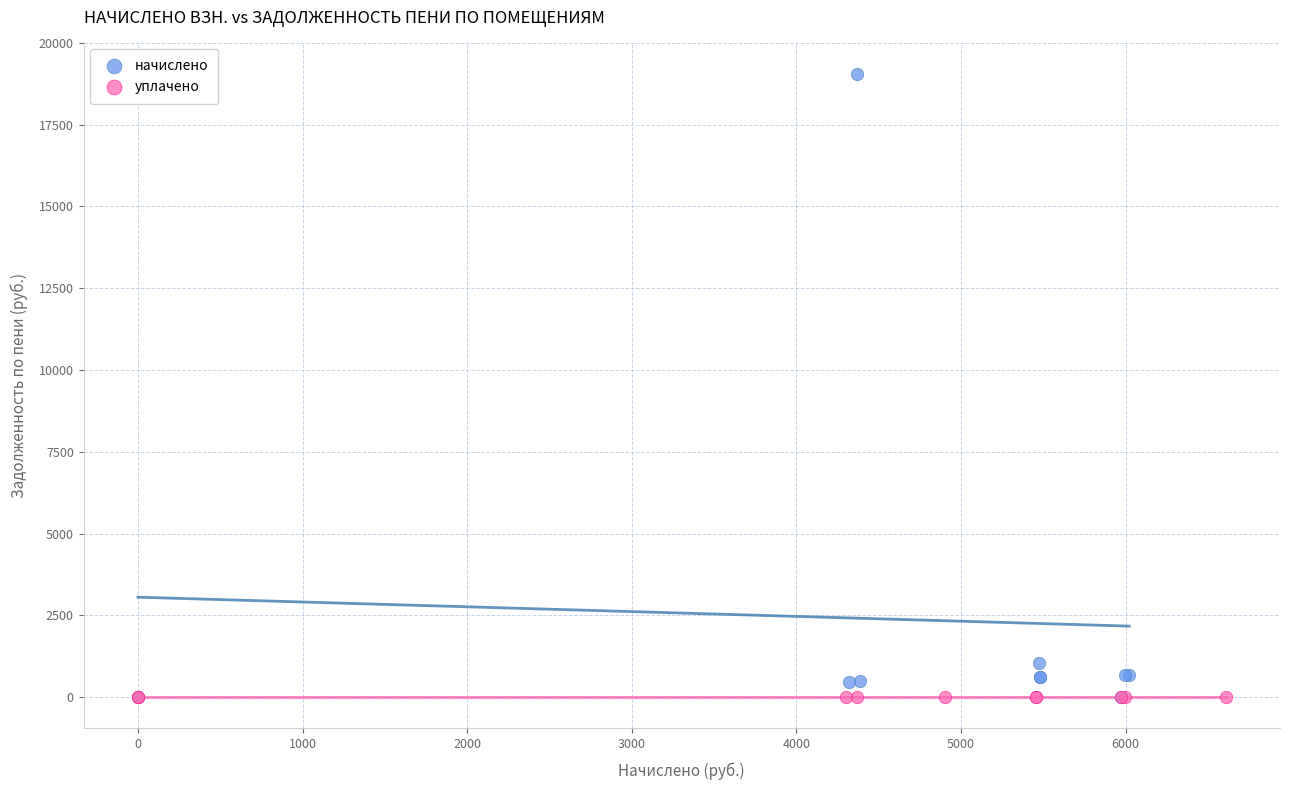

Which series reaches the maximum Y coordinate?

начислено